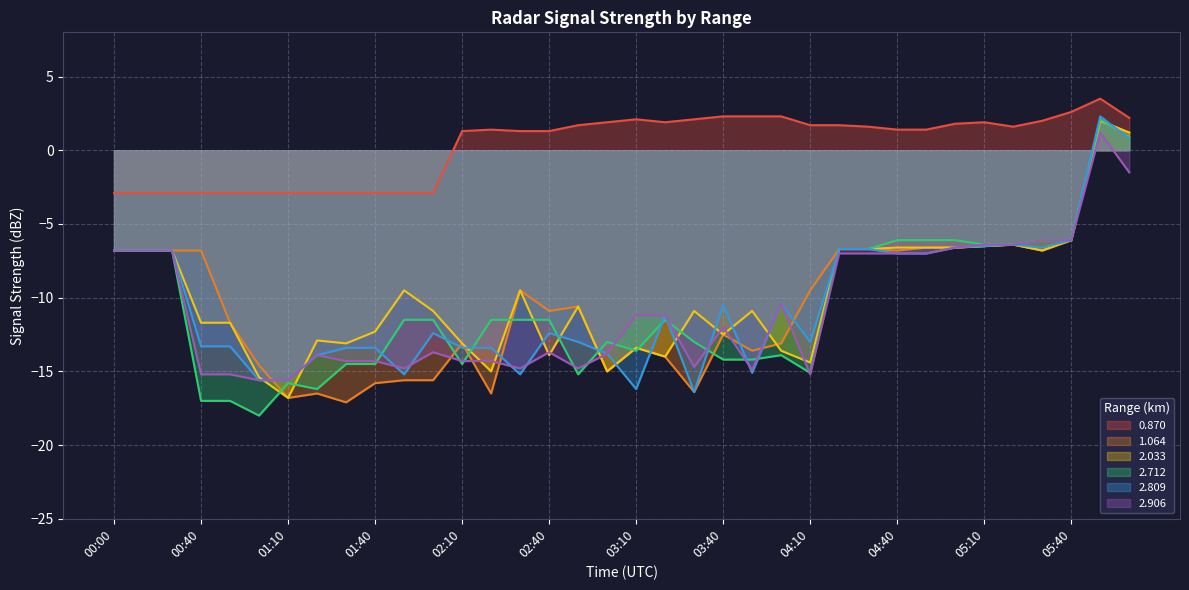

Reading left to right, what are all the values shown in this chart?

0.870: 00:00=-2.9	00:10=-2.9	00:20=-2.9	00:40=-2.9	00:50=-2.9	01:00=-2.9	01:10=-2.9	01:20=-2.9	01:30=-2.9	01:40=-2.9	01:50=-2.9	02:00=-2.9	02:10=1.3	02:20=1.4	02:30=1.3	02:40=1.3	02:50=1.7	03:00=1.9	03:10=2.1	03:20=1.9	03:30=2.1	03:40=2.3	03:50=2.3	04:00=2.3	04:10=1.7	04:20=1.7	04:30=1.6	04:40=1.4	04:50=1.4	05:00=1.8	05:10=1.9	05:20=1.6	05:30=2.0	05:40=2.6	05:50=3.5	06:00=2.2
1.064: 00:00=-6.8	00:10=-6.8	00:20=-6.8	00:40=-6.8	00:50=-11.7	01:00=-14.6	01:10=-16.8	01:20=-16.5	01:30=-17.1	01:40=-15.8	01:50=-15.6	02:00=-15.6	02:10=-13.1	02:20=-16.5	02:30=-9.5	02:40=-10.9	02:50=-10.6	03:00=-15.0	03:10=-13.4	03:20=-14.0	03:30=-16.4	03:40=-12.5	03:50=-13.6	04:00=-13.1	04:10=-9.5	04:20=-6.7	04:30=-6.7	04:40=-6.8	04:50=-6.6	05:00=-6.6	05:10=-6.5	05:20=-6.4	05:30=-6.8	05:40=-6.1	05:50=2.0	06:00=1.2
2.033: 00:00=-6.8	00:10=-6.8	00:20=-6.8	00:40=-11.7	00:50=-11.7	01:00=-15.4	01:10=-16.8	01:20=-12.9	01:30=-13.1	01:40=-12.3	01:50=-9.5	02:00=-10.9	02:10=-13.1	02:20=-15.0	02:30=-9.5	02:40=-13.9	02:50=-10.6	03:00=-15.0	03:10=-13.4	03:20=-14.0	03:30=-10.9	03:40=-12.5	03:50=-10.9	04:00=-13.6	04:10=-14.4	04:20=-6.7	04:30=-6.7	04:40=-6.6	04:50=-6.6	05:00=-6.6	05:10=-6.5	05:20=-6.4	05:30=-6.8	05:40=-6.1	05:50=2.0	06:00=1.2
2.712: 00:00=-6.8	00:10=-6.8	00:20=-6.8	00:40=-17.0	00:50=-17.0	01:00=-18.0	01:10=-15.8	01:20=-16.2	01:30=-14.5	01:40=-14.5	01:50=-11.5	02:00=-11.5	02:10=-14.5	02:20=-11.5	02:30=-11.5	02:40=-11.5	02:50=-15.2	03:00=-13.0	03:10=-13.6	03:20=-11.5	03:30=-13.0	03:40=-14.2	03:50=-14.2	04:00=-13.9	04:10=-15.1	04:20=-6.7	04:30=-6.7	04:40=-6.1	04:50=-6.1	05:00=-6.1	05:10=-6.4	05:20=-6.4	05:30=-6.1	05:40=-6.1	05:50=2.1	06:00=0.9
2.809: 00:00=-6.8	00:10=-6.8	00:20=-6.8	00:40=-13.3	00:50=-13.3	01:00=-15.6	01:10=-15.6	01:20=-13.9	01:30=-13.4	01:40=-13.4	01:50=-15.2	02:00=-12.4	02:10=-13.4	02:20=-13.4	02:30=-15.2	02:40=-12.4	02:50=-13.0	03:00=-13.8	03:10=-16.2	03:20=-11.2	03:30=-16.4	03:40=-10.5	03:50=-15.1	04:00=-10.4	04:10=-13.0	04:20=-6.7	04:30=-6.7	04:40=-7.0	04:50=-7.0	05:00=-6.6	05:10=-6.5	05:20=-6.4	05:30=-6.6	05:40=-6.1	05:50=2.3	06:00=0.8
2.906: 00:00=-6.8	00:10=-6.8	00:20=-6.8	00:40=-15.2	00:50=-15.2	01:00=-15.6	01:10=-15.6	01:20=-13.9	01:30=-14.3	01:40=-14.3	01:50=-14.8	02:00=-13.7	02:10=-14.3	02:20=-14.3	02:30=-14.8	02:40=-13.7	02:50=-14.8	03:00=-13.8	03:10=-11.2	03:20=-11.2	03:30=-14.7	03:40=-12.0	03:50=-14.9	04:00=-10.4	04:10=-15.2	04:20=-7.0	04:30=-7.0	04:40=-7.0	04:50=-7.0	05:00=-6.6	05:10=-6.4	05:20=-6.4	05:30=-6.1	05:40=-6.1	05:50=1.2	06:00=-1.5